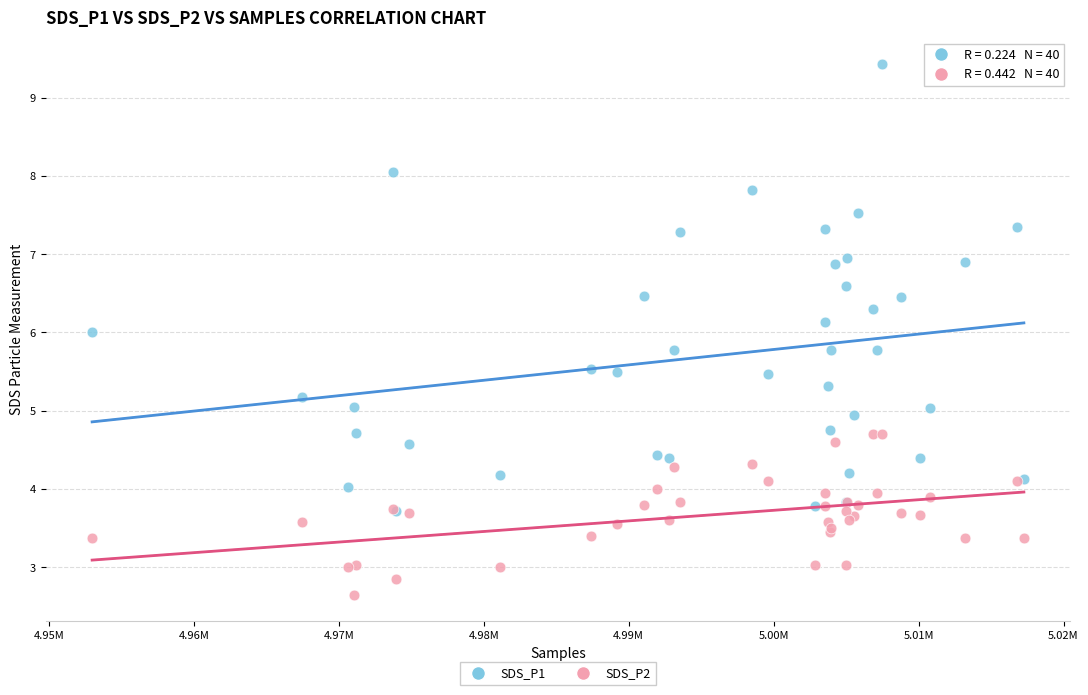

What are all the series names shown in the legend?

SDS_P1, SDS_P2